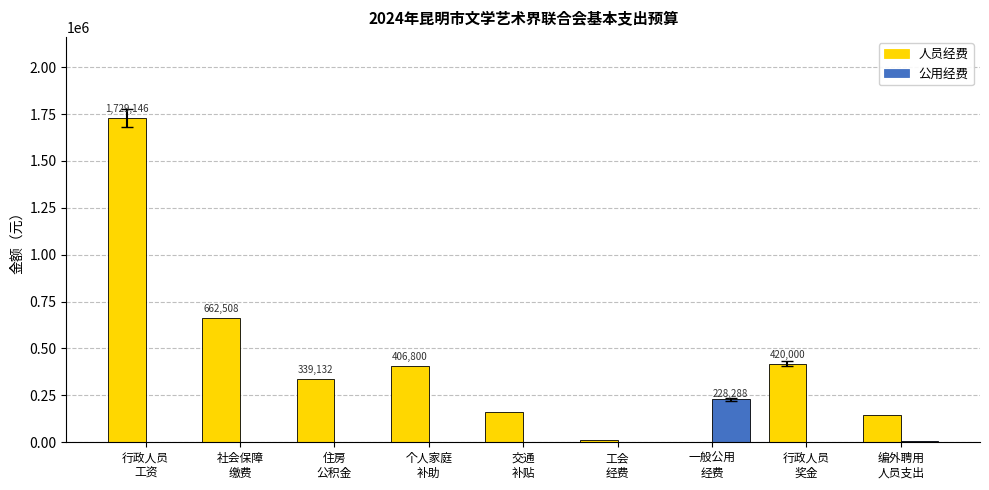

Are the bars horizontal?

No